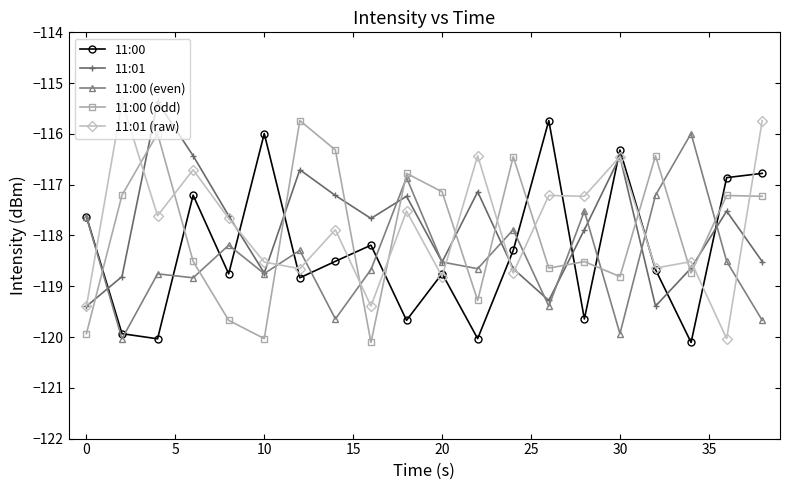

How many series are shown in this chart?

5